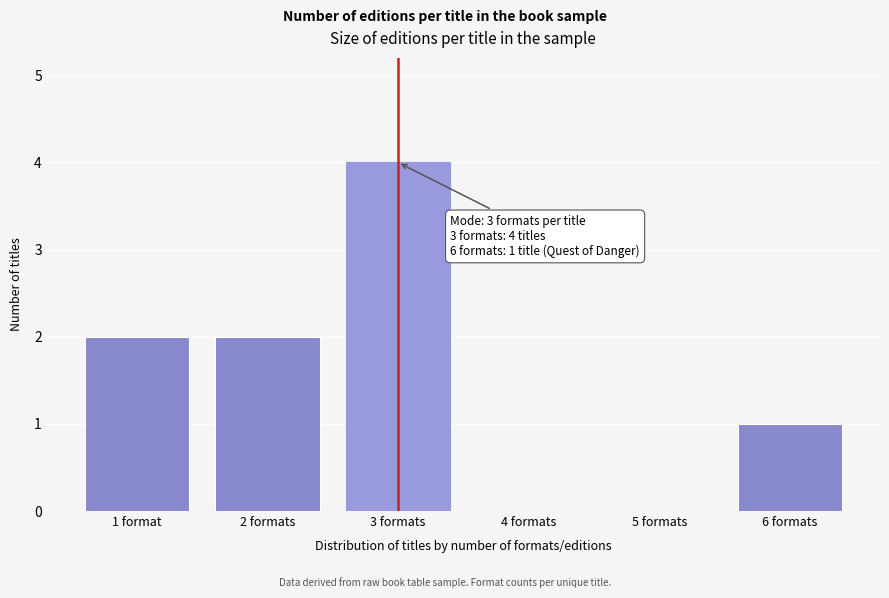

Reading right to left, what are all the values shown in this chart?

6 formats=1	5 formats=0	4 formats=0	3 formats=4	2 formats=2	1 format=2